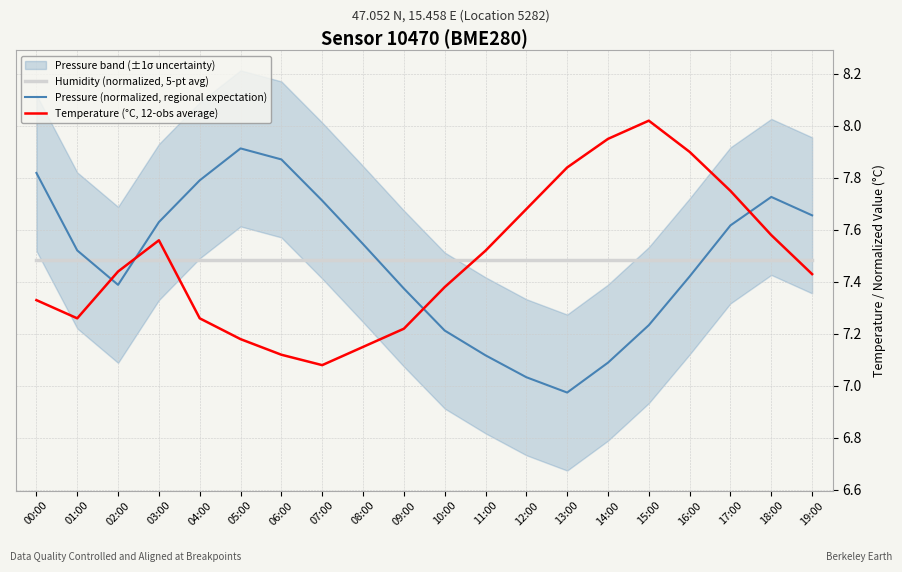

True or false: Temperature (°C, 12-obs average) has a value of 8.0 at 14:00.

True